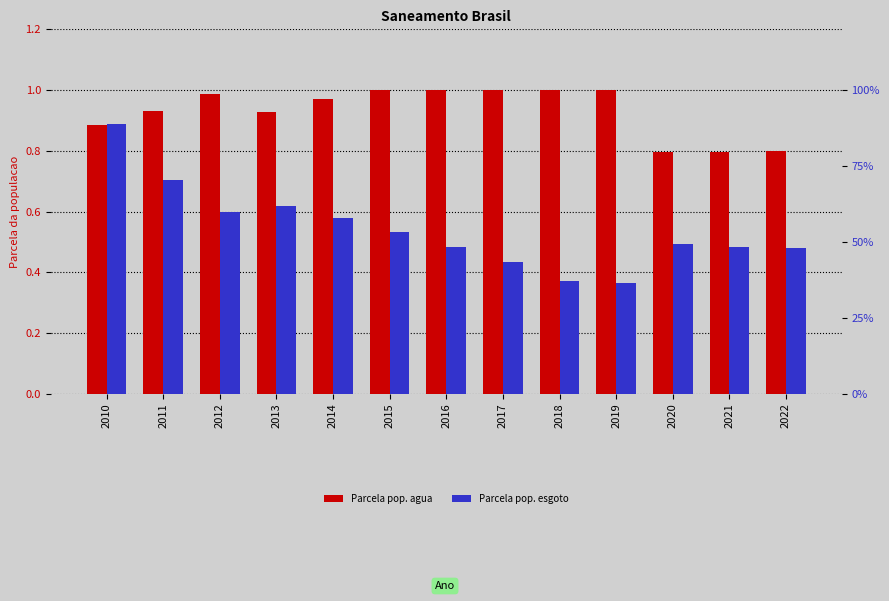

Rank the series by their maximum value, from highest to lowest.

Parcela pop. agua, Parcela pop. esgoto